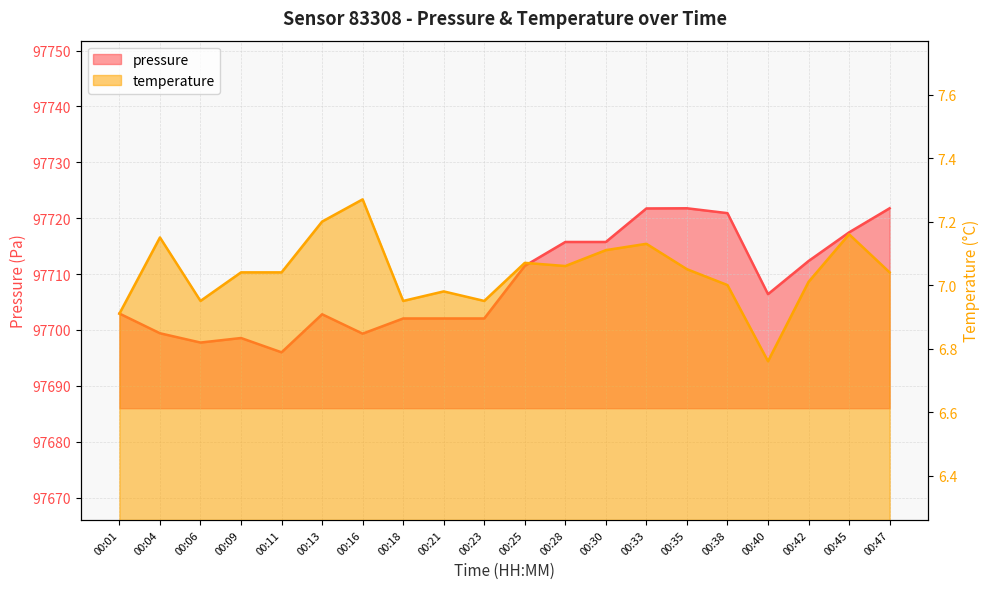

What is the difference between the maximum and minimum values in the temperature series?

0.5